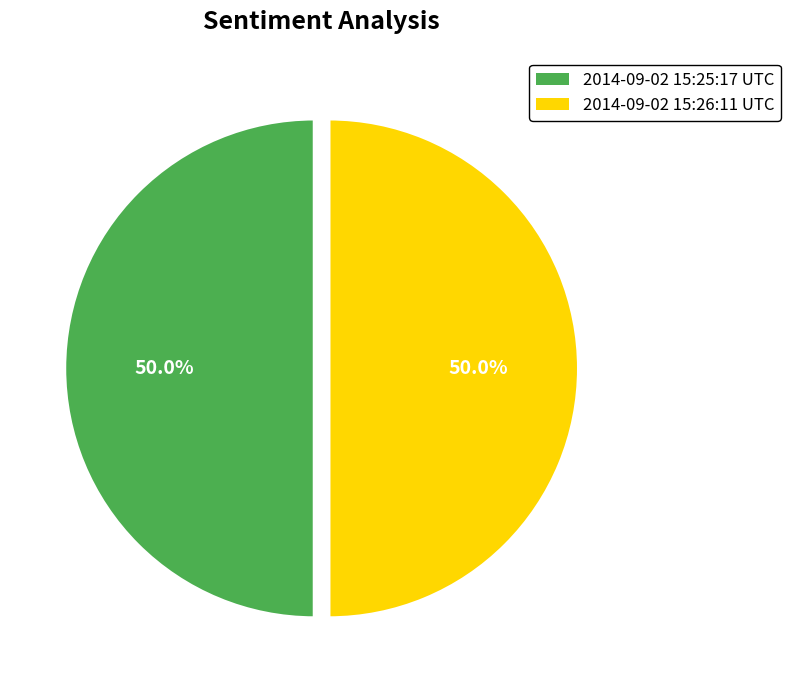

To the nearest percent, what is the combined percentage of 2014-09-02 15:25:17 UTC and 2014-09-02 15:26:11 UTC?

100%